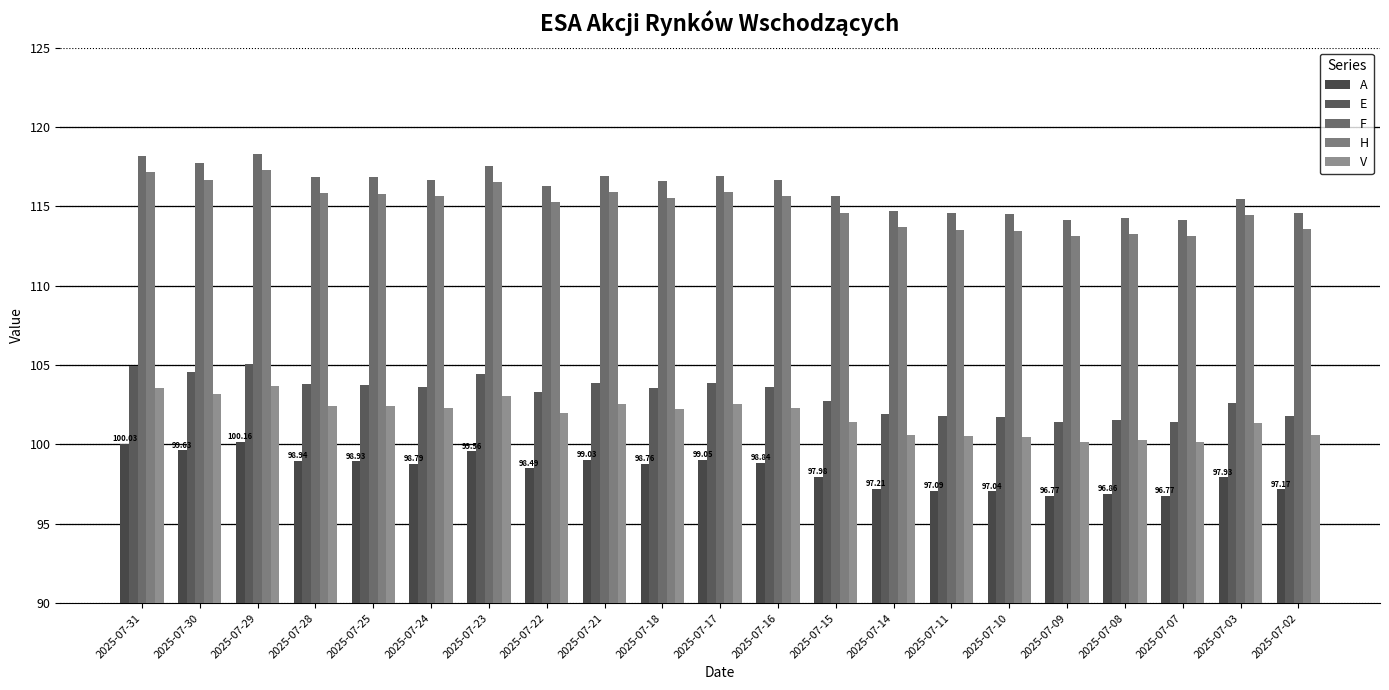

At which category is the sum across all series the highest?

2025-07-29